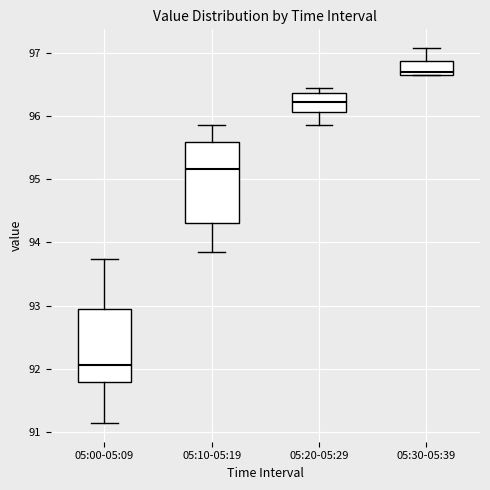

Reading left to right, read every box against the y-axis: the position of its median line, the range the box covers, and the ends of its whiskers. The values are not printed on the chart, so give them approximately, as read against the axis.

05:00-05:09: median 92.1, box 91.8 to 93.0, whiskers 91.2 to 93.7
05:10-05:19: median 95.2, box 94.3 to 95.6, whiskers 93.9 to 95.9
05:20-05:29: median 96.2, box 96.1 to 96.4, whiskers 95.9 to 96.4 (just above the box's upper edge)
05:30-05:39: median 96.7 (just above the box's lower edge), box 96.7 to 96.9, whiskers 96.7 to 97.1